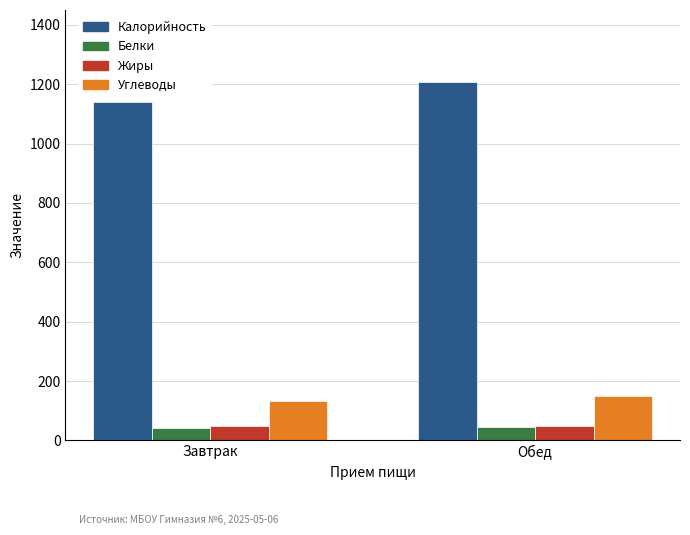

What is the spread (max minus min) of values at Обед?

1164.2